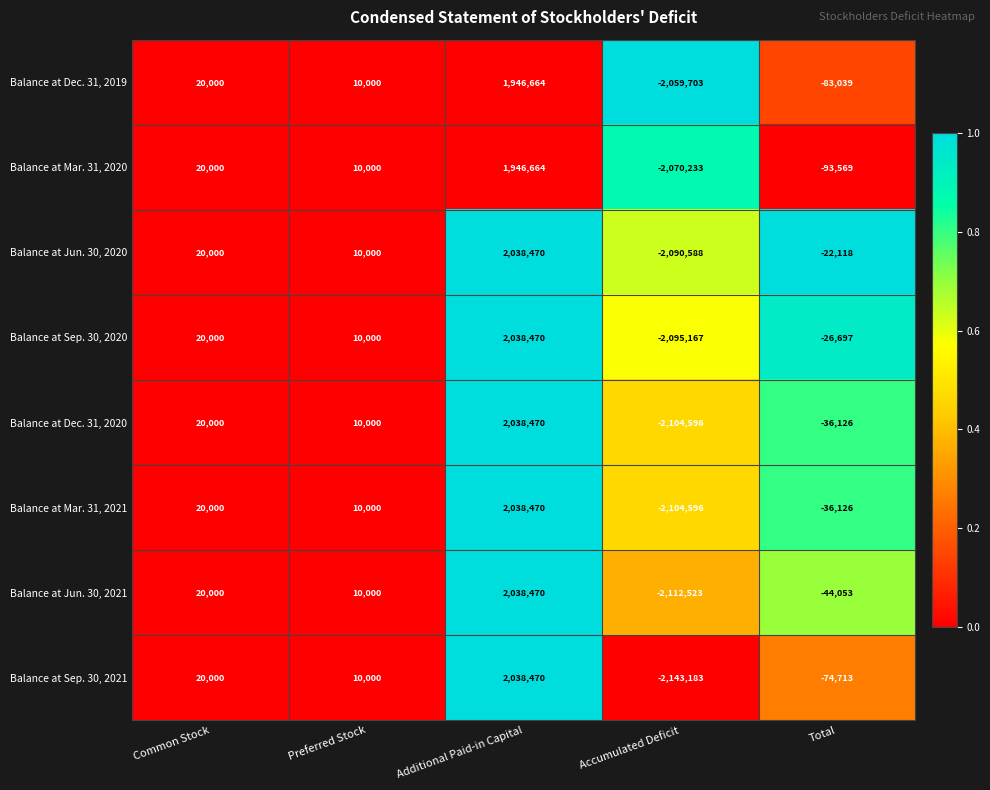

Which category has the lowest value across all series?

Accumulated Deficit